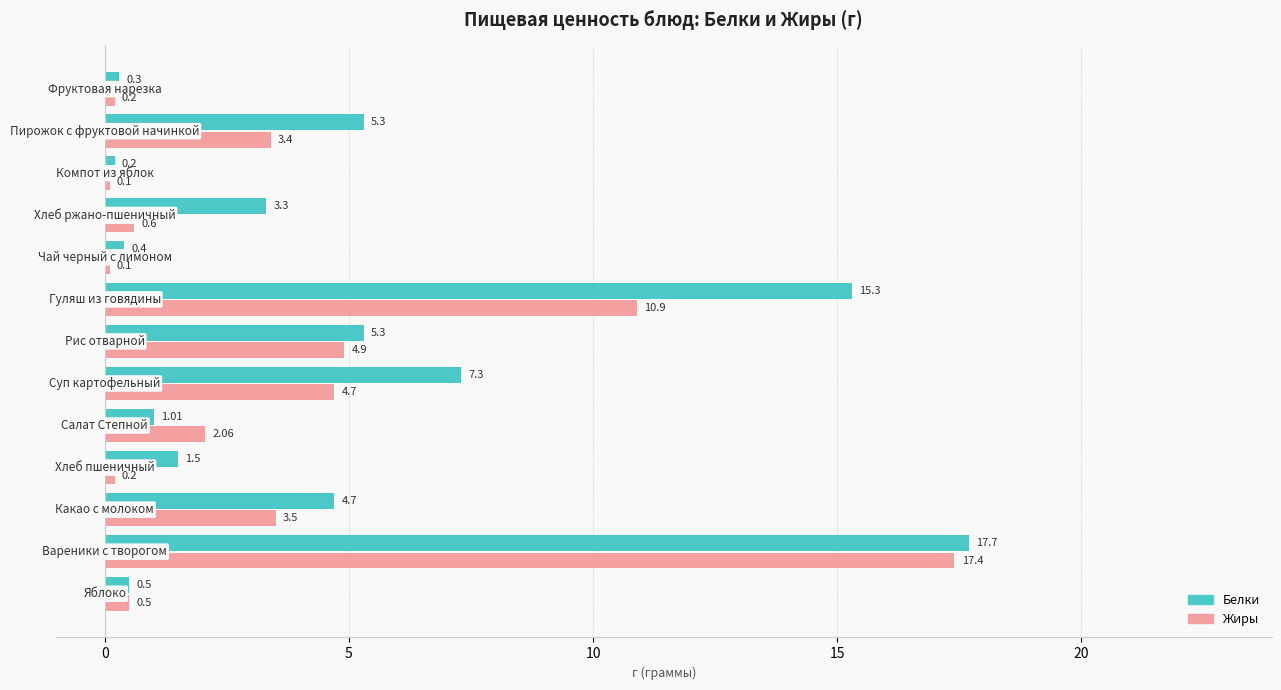

How many series are shown in this chart?

2